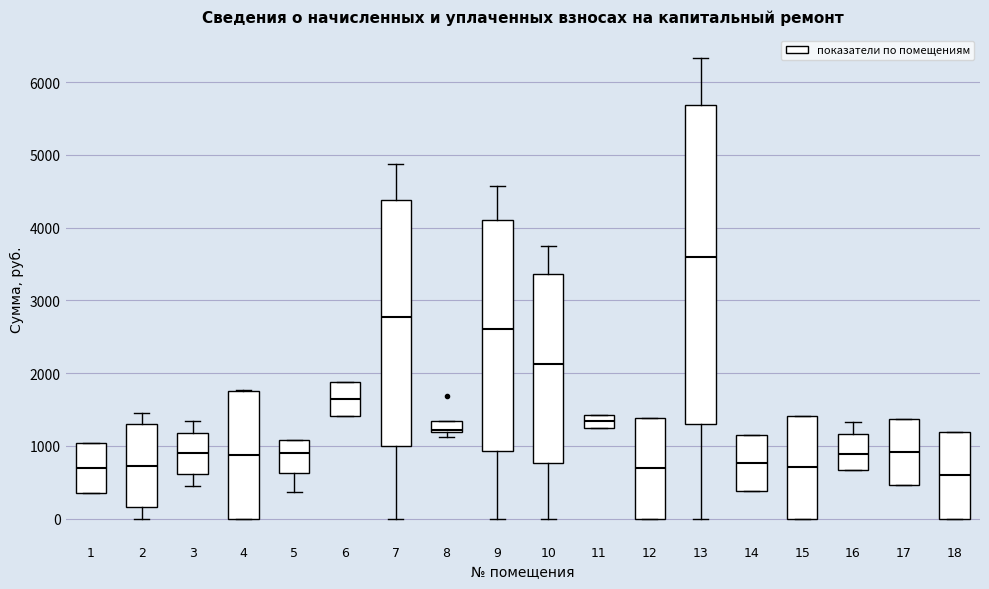

Which box is the tallest, from its lower edge to its upper edge?

13